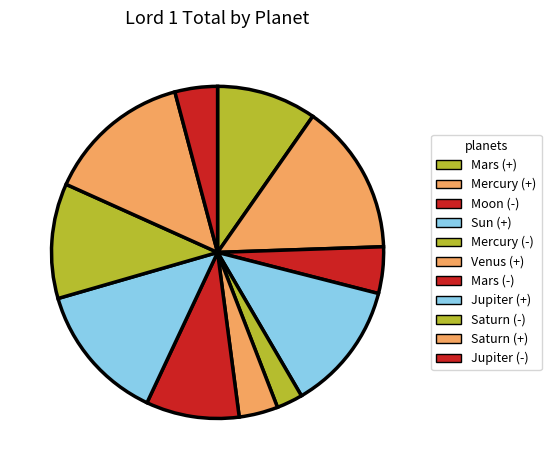

Between Saturn (+) and Mars (-), which is larger?

Saturn (+)